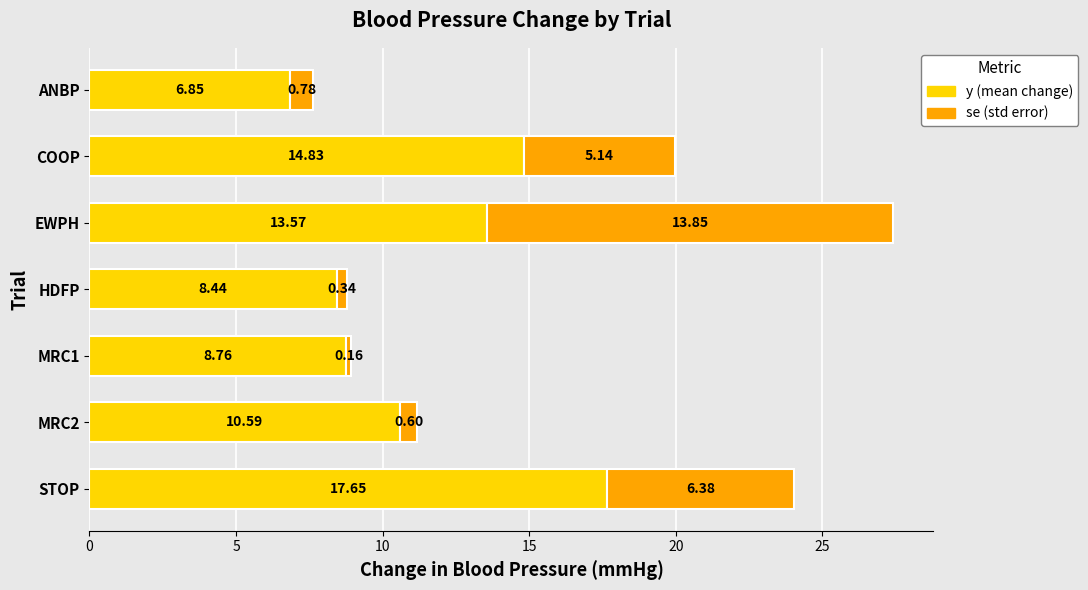

At which category is the sum across all series the highest?

EWPH